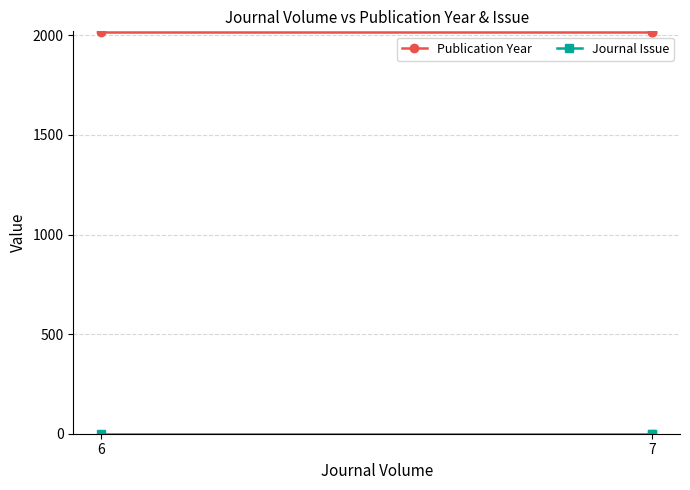

True or false: Publication Year has a value of 3340 at 7.

False